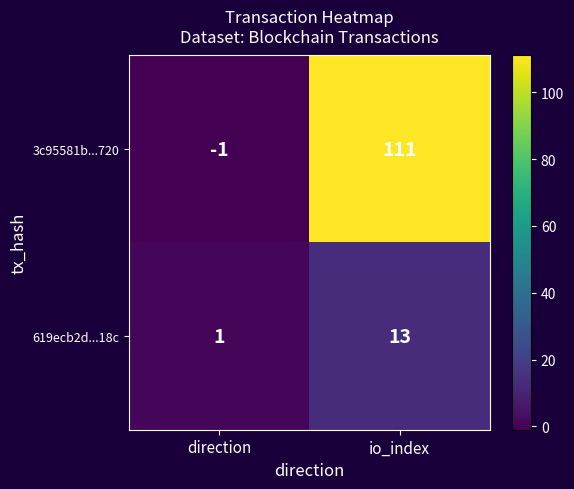

Reading left to right, list all the values displayed in this chart.

3c95581b...720: direction=-1	io_index=111
619ecb2d...18c: direction=1	io_index=13